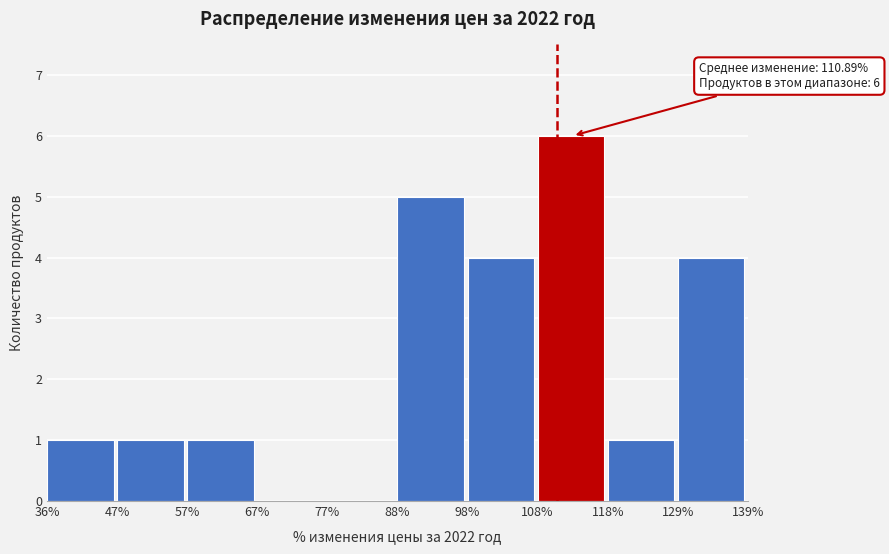

Which range on the x-axis has the tallest bar?

108% to 118%